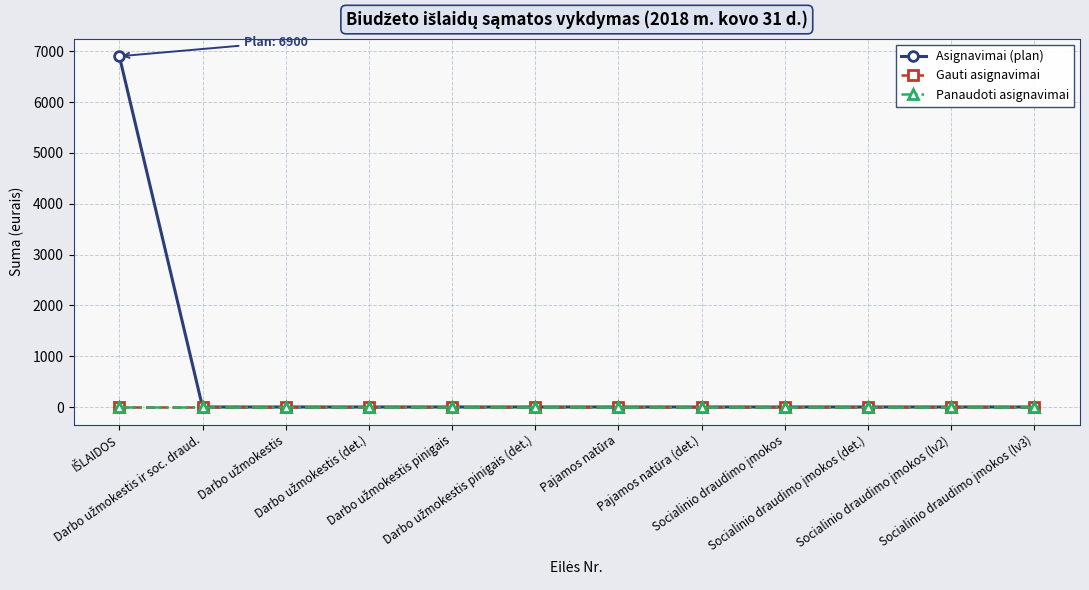

Which label corresponds to the smallest value in the chart?

Darbo užmokestis ir soc. draud.